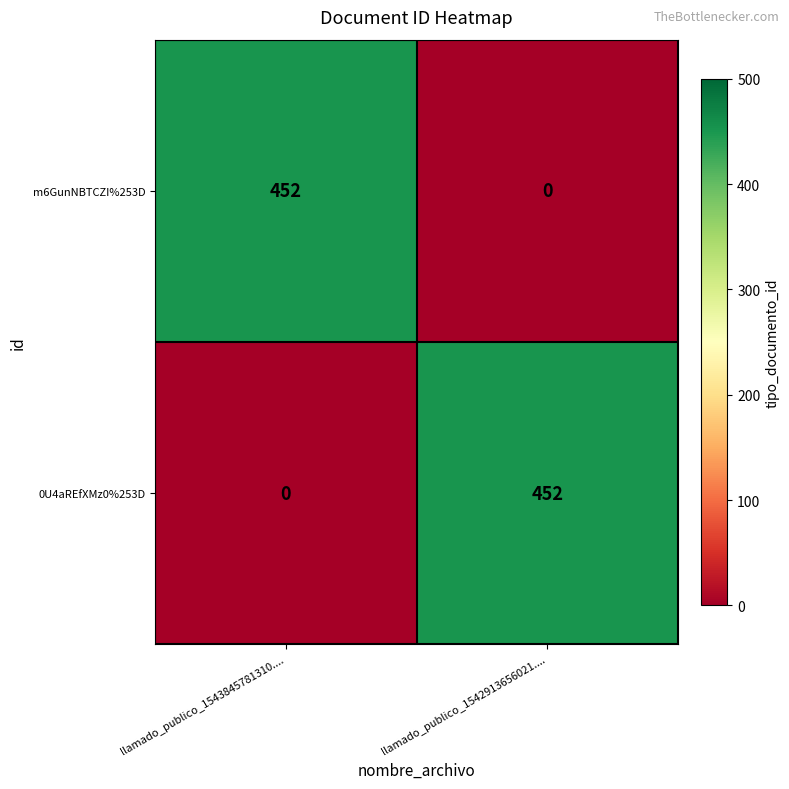

What is the difference between the highest and lowest values at llamado_publico_1543845781310....?

452